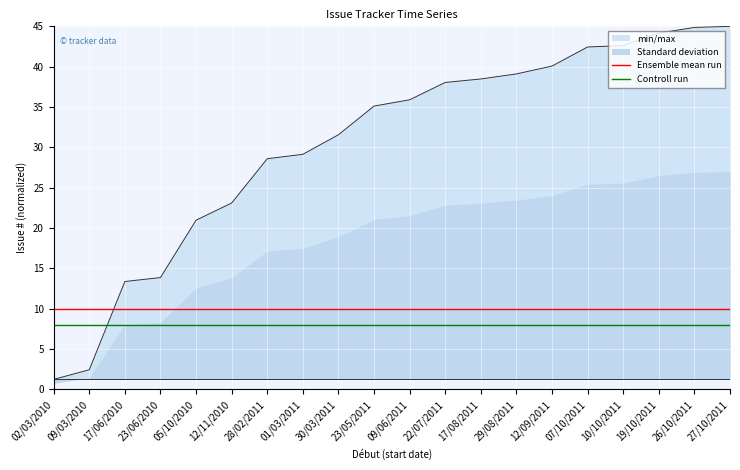

At 12/09/2011, list the series in order from smallest to largest.

Controll run, Ensemble mean run